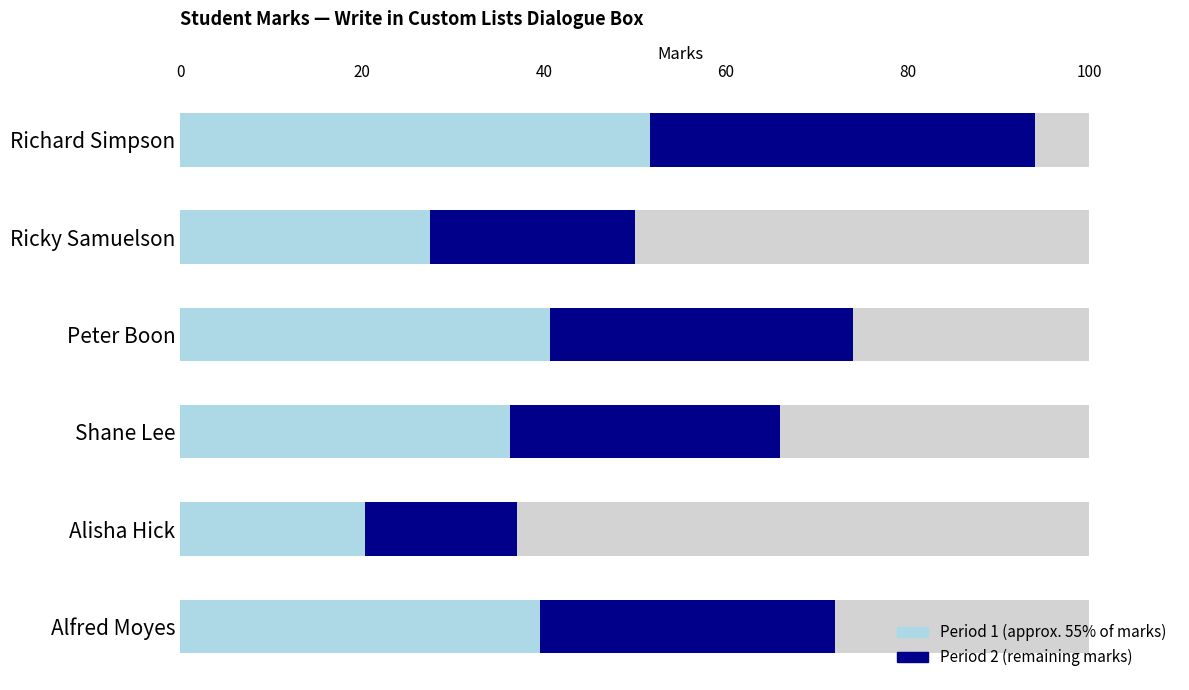

How many values in the Period 2 series are below 32?

3